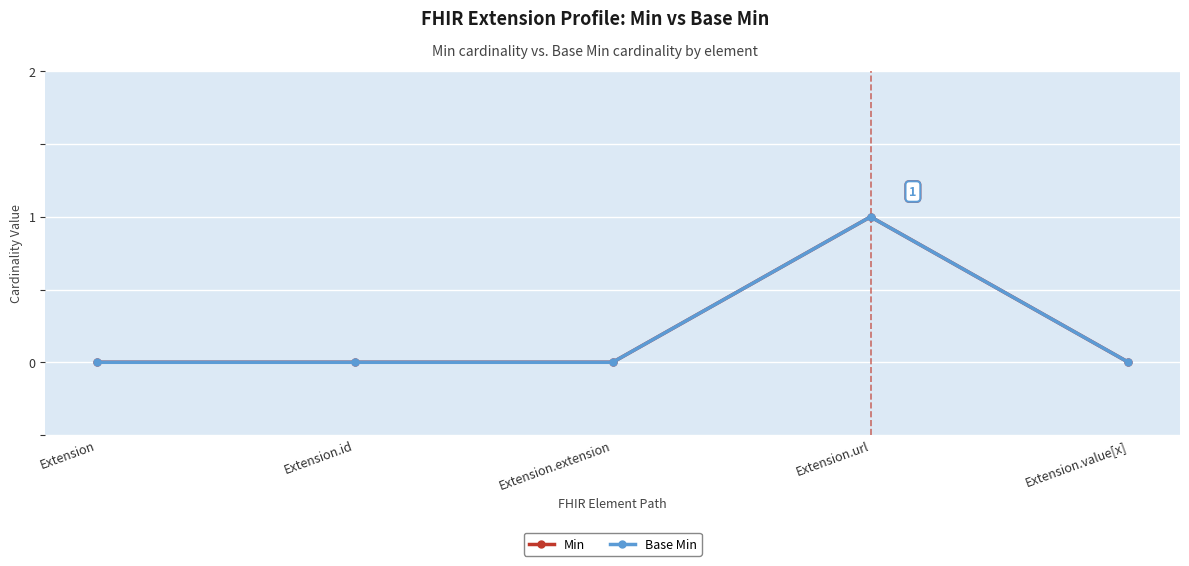

Which series has the largest total across all categories?

Min